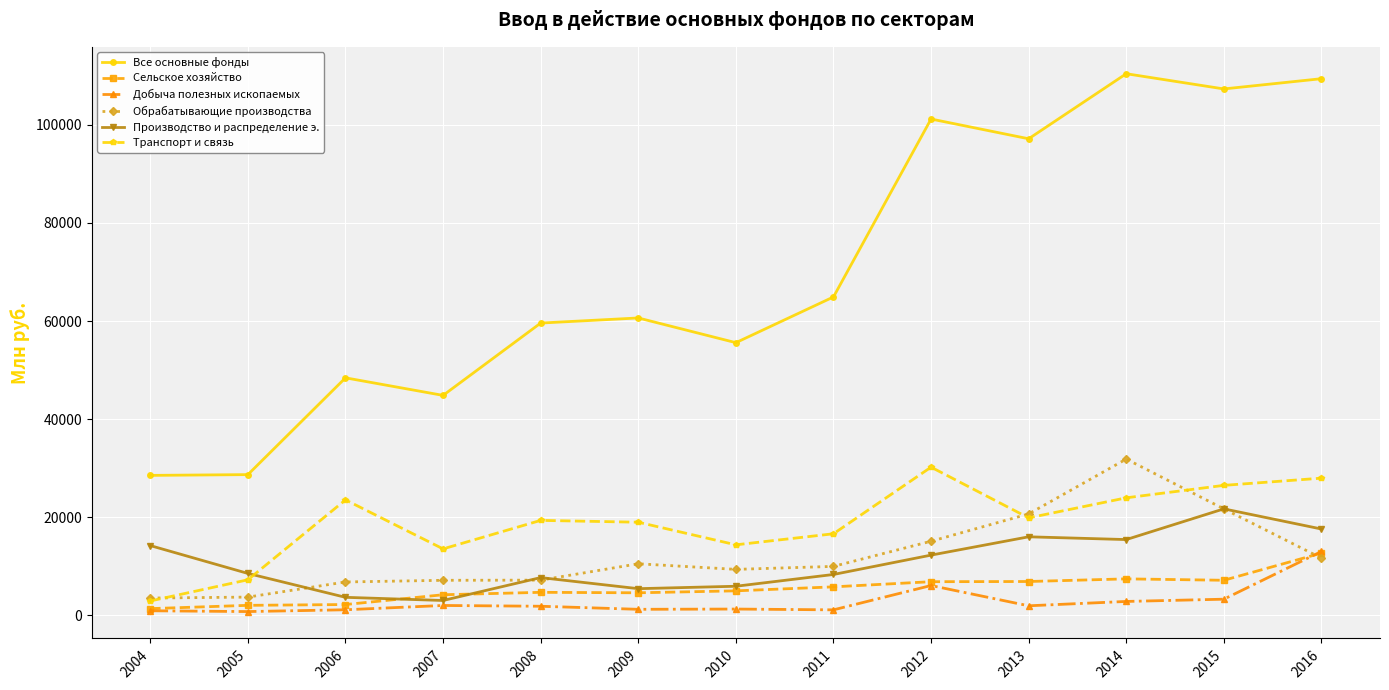

True or false: Добыча полезных ископаемых has more than 1 interior local peaks.

True